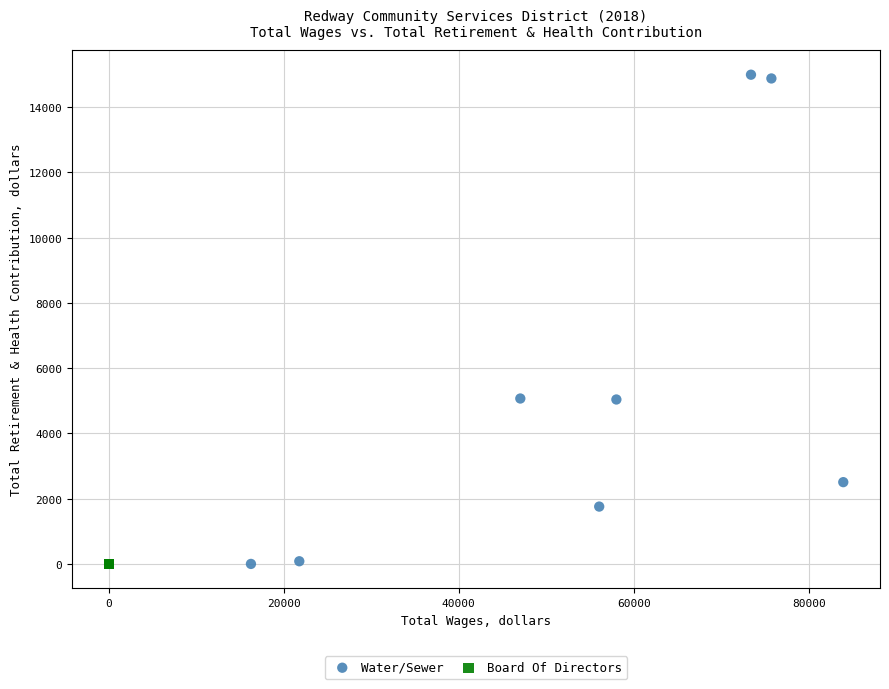

What are all the series names shown in the legend?

Water/Sewer, Board Of Directors